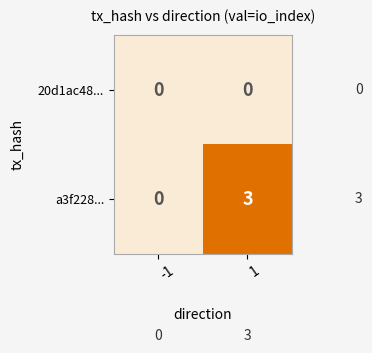

List the series in order of their peak value, highest first.

a3f228..., 20d1ac48...